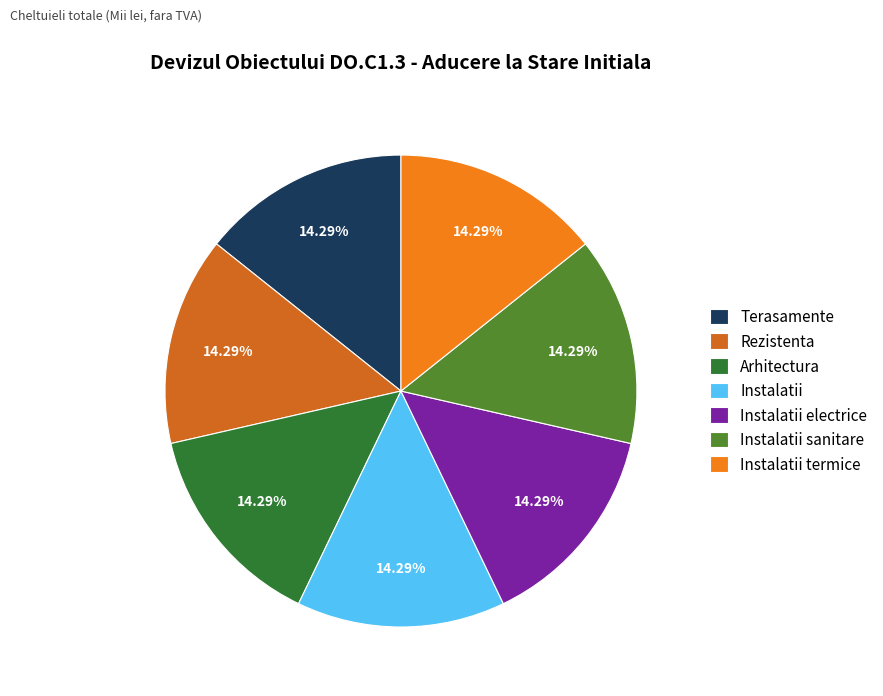

Do Instalatii termice and Instalatii electrice together represent more than half of the pie?

No